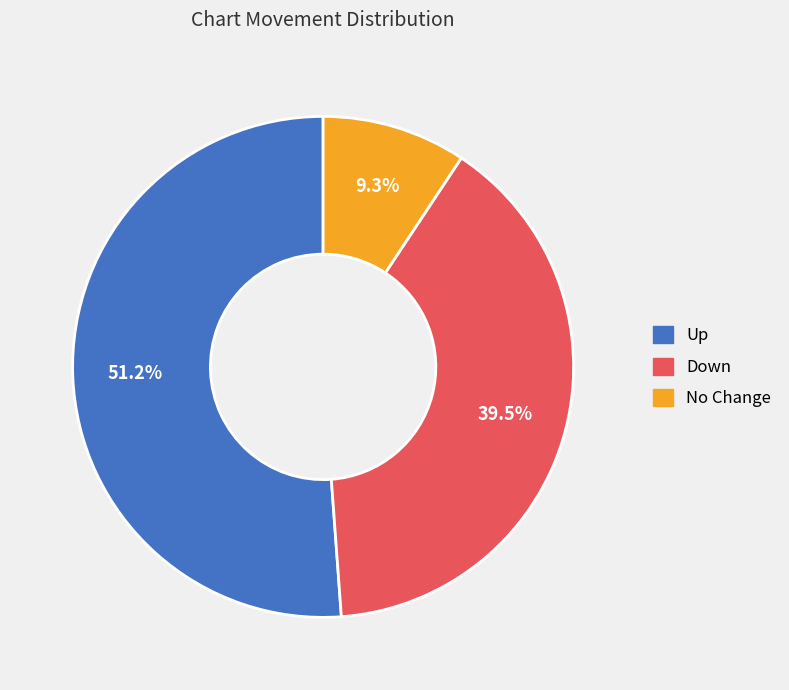

Is there any slice that represents more than half of the pie?

Yes